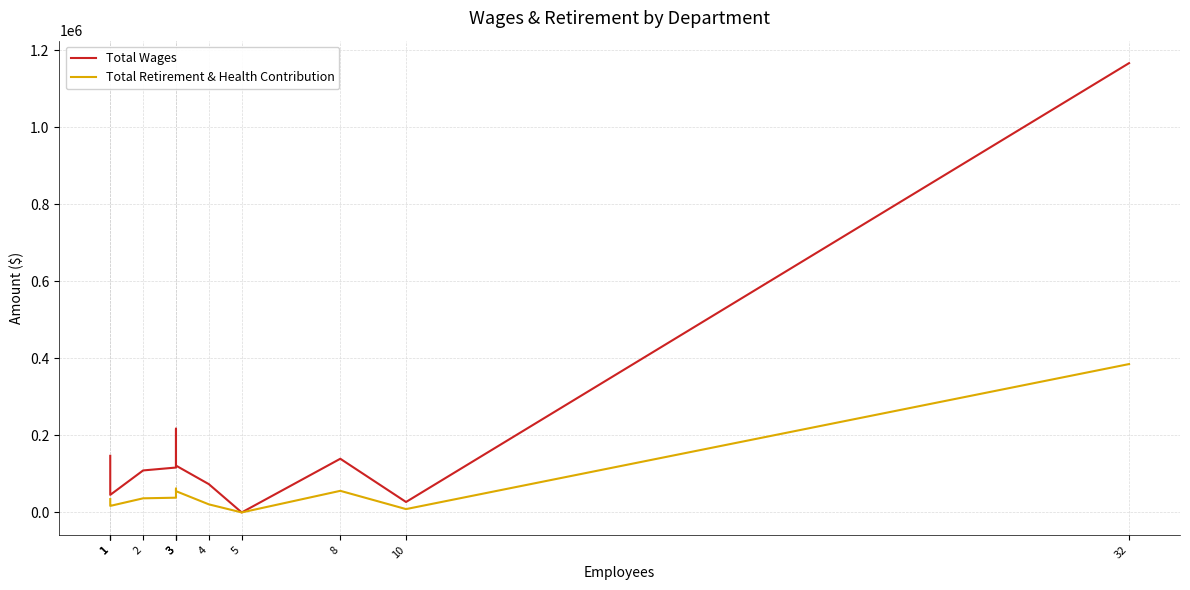

Which category has the highest value in the Total Retirement & Health Contribution series?

32